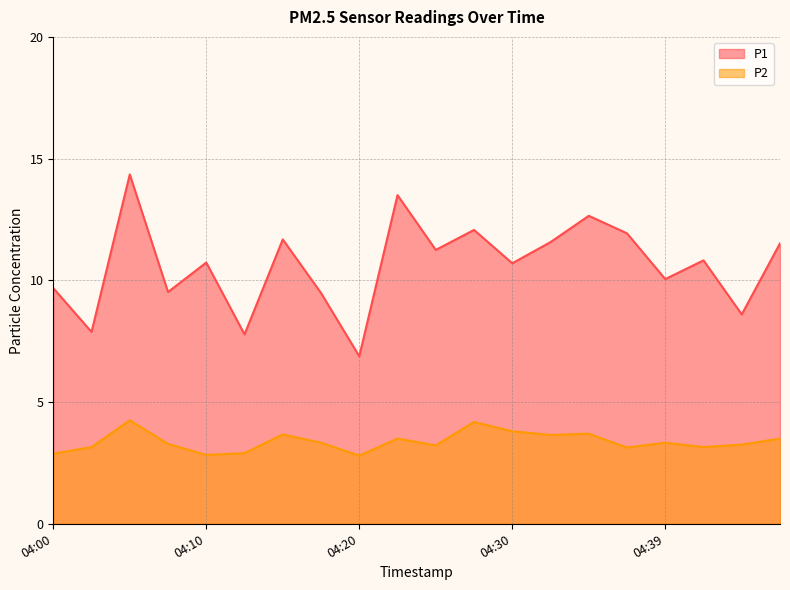

The P2 series shows 4.2 at 04:05. True or false?

True